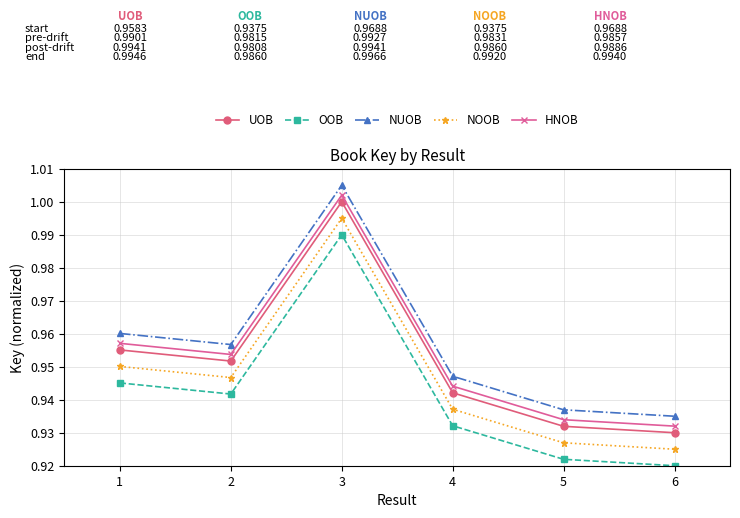

At which label does NUOB reach its minimum?

6